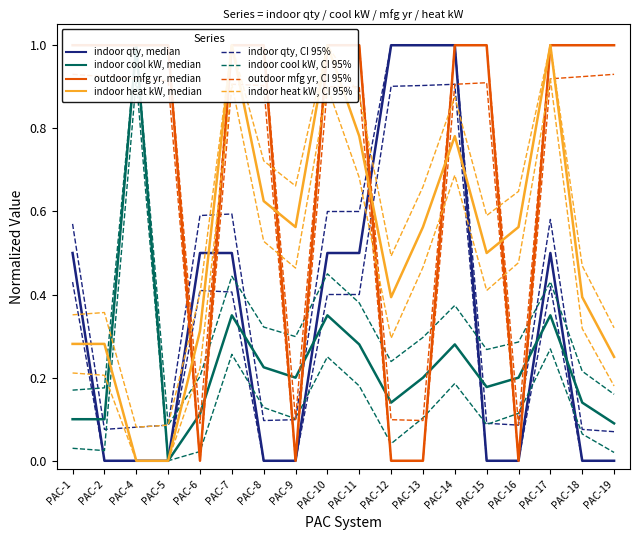

True or false: col_17 (indoor qty) has a value of 0.0 at PAC-16.

True